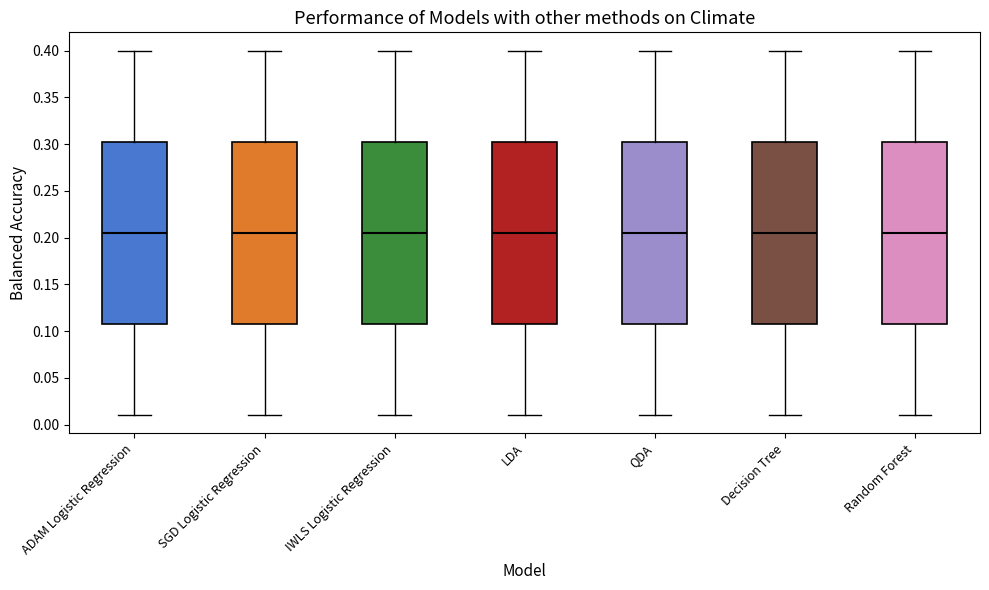

Reading left to right, read every box against the y-axis: the position of its median line, the range the box covers, and the ends of its whiskers. The values are not printed on the chart, so give them approximately, as read against the axis.

ADAM Logistic Regression: median 0.205, box 0.110 to 0.305, whiskers 0.010 to 0.400
SGD Logistic Regression: median 0.205, box 0.110 to 0.305, whiskers 0.010 to 0.400
IWLS Logistic Regression: median 0.205, box 0.110 to 0.305, whiskers 0.010 to 0.400
LDA: median 0.205, box 0.110 to 0.305, whiskers 0.010 to 0.400
QDA: median 0.205, box 0.110 to 0.305, whiskers 0.010 to 0.400
Decision Tree: median 0.205, box 0.110 to 0.305, whiskers 0.010 to 0.400
Random Forest: median 0.205, box 0.110 to 0.305, whiskers 0.010 to 0.400